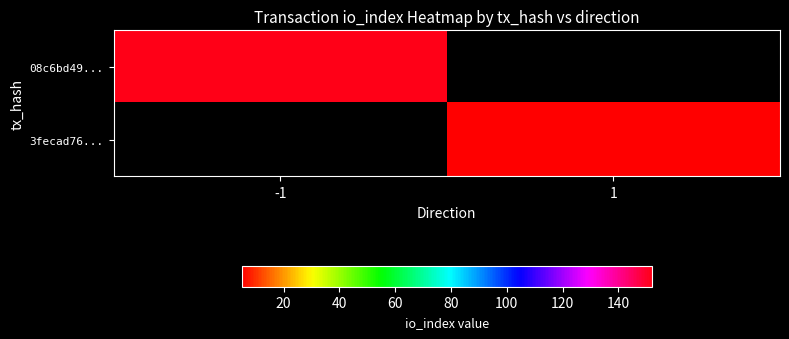

The value of 08c6bd49... at -1 is 236.5. True or false?

False